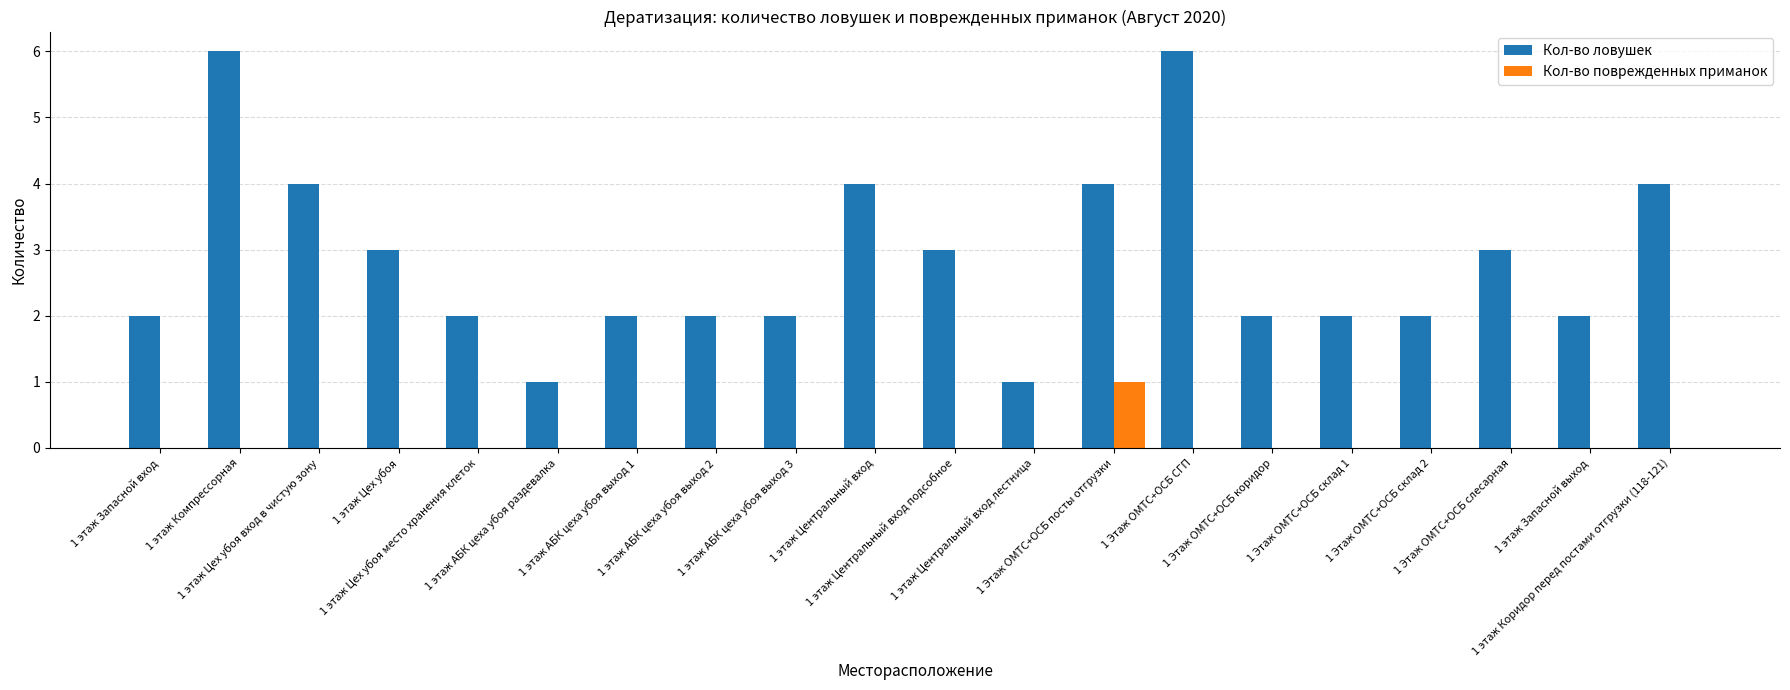

What is the sum of all Кол-во ловушек values?

57